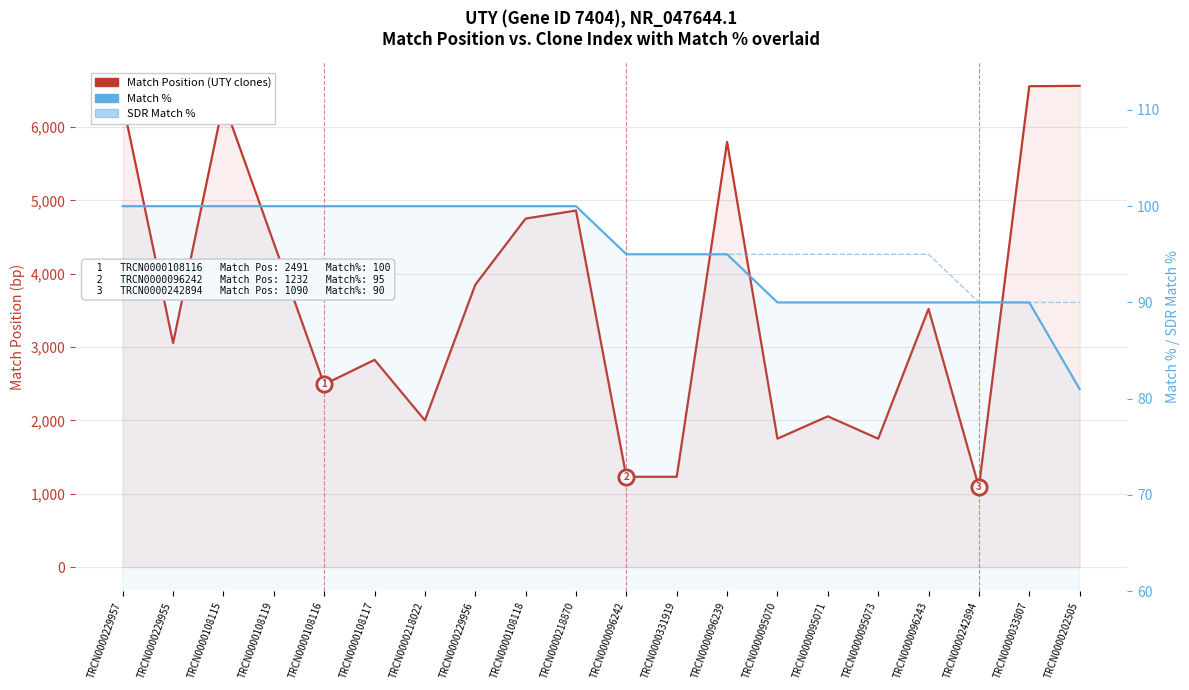

Count the number of categories in the chart.

20